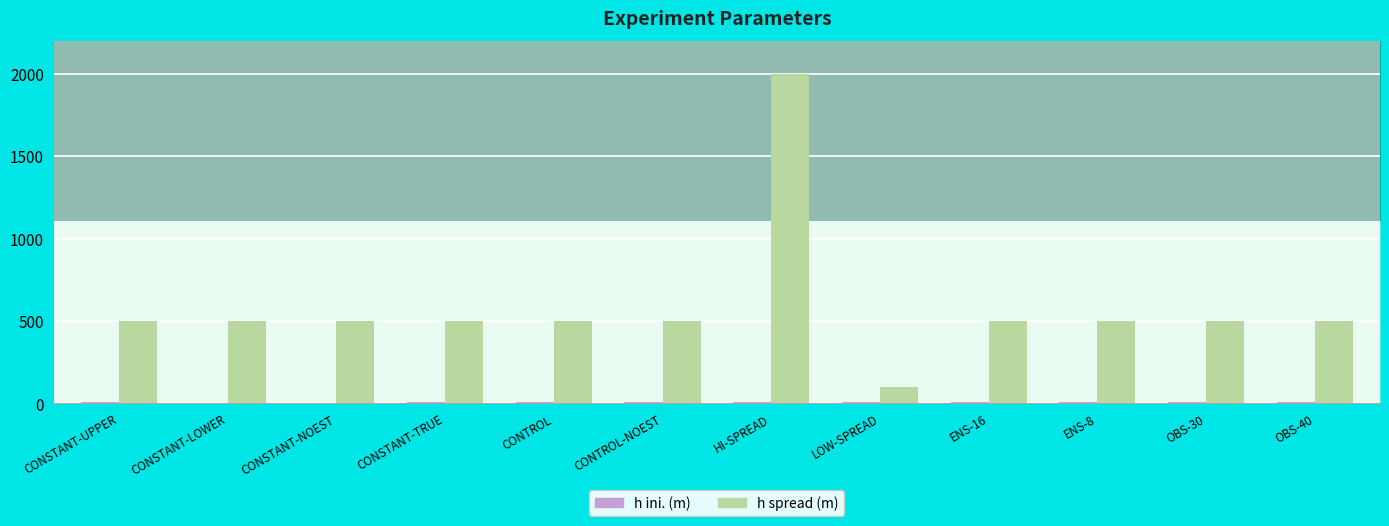

Rank the series by their maximum value, from highest to lowest.

h spread (m), h ini. (m)